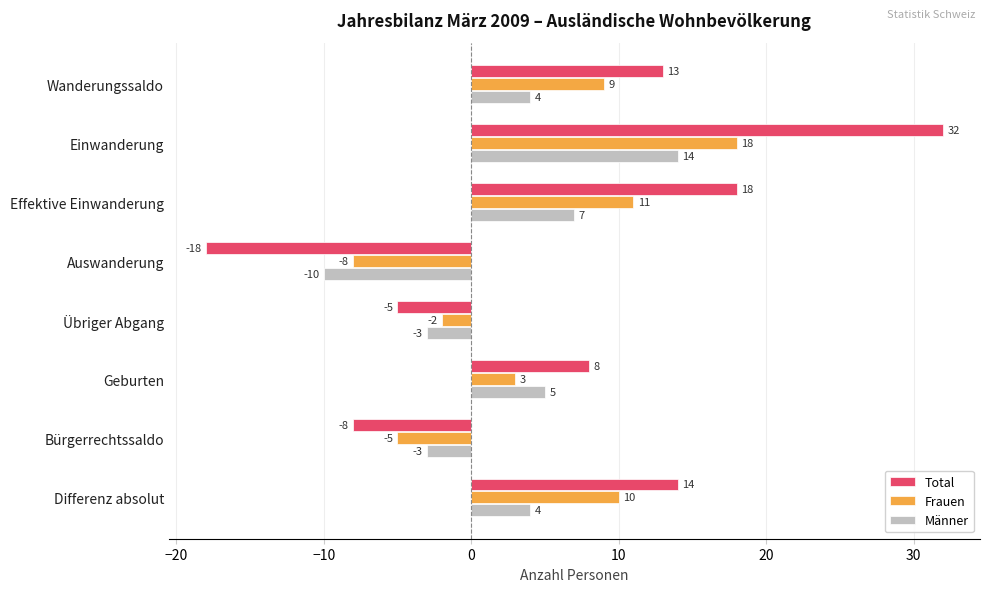

At how many categories does at least one series exceed 29?

1